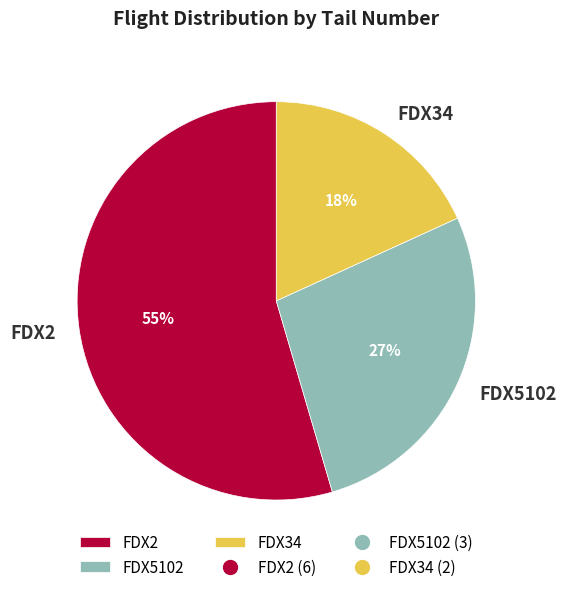

Is there a majority slice in this chart?

Yes